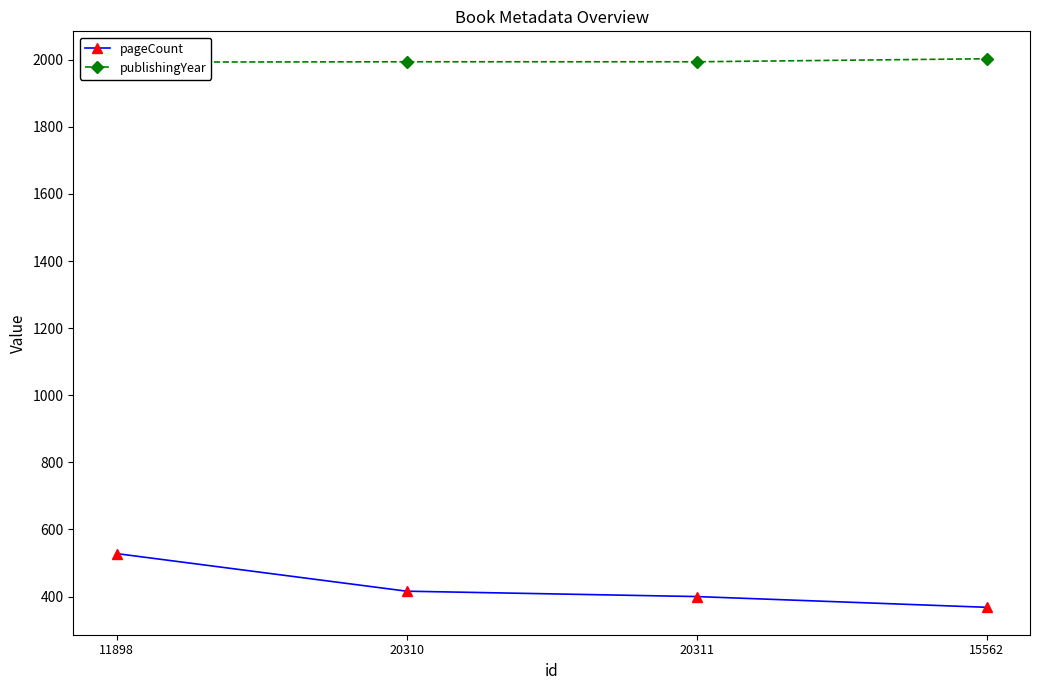

True or false: pageCount has more than 0 interior local peaks.

False